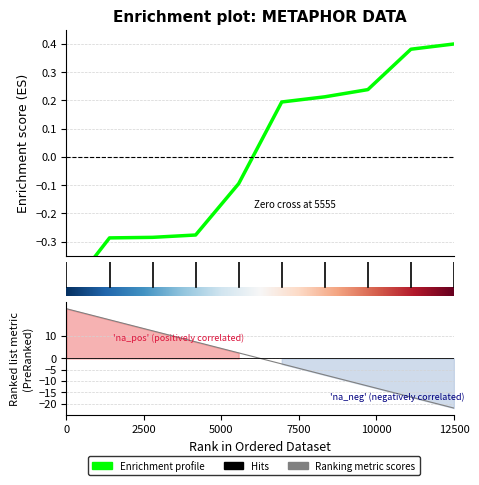

What is the minimum value shown in the chart?

-0.5